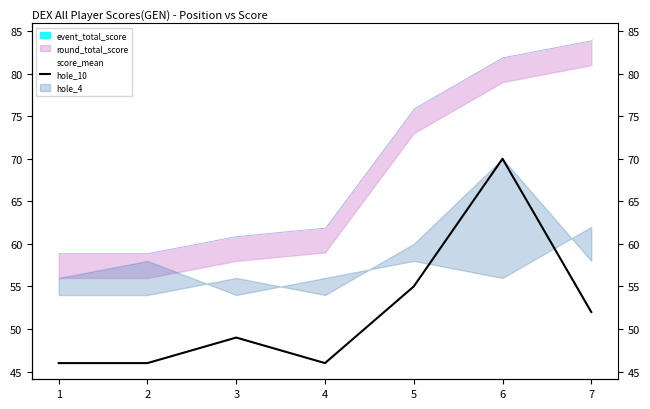

Where is the first local maximum for hole_10?

3